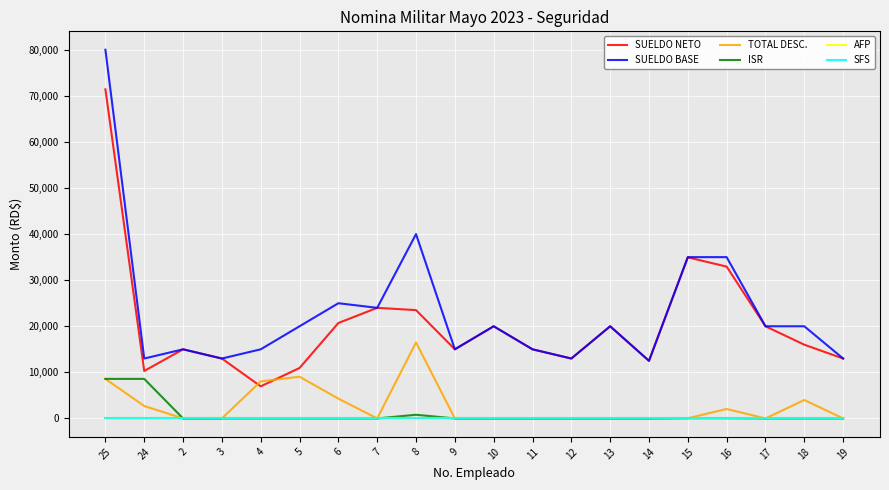

Is this an area chart (filled region under the line)?

No